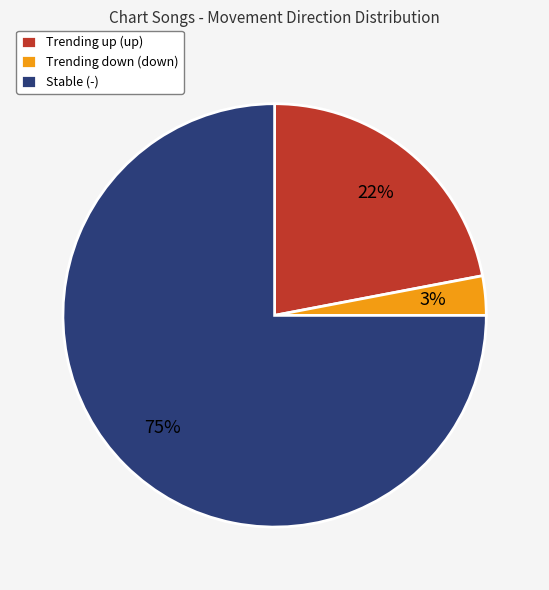

True or false: Trending up (up) accounts for 22% of the total.

True